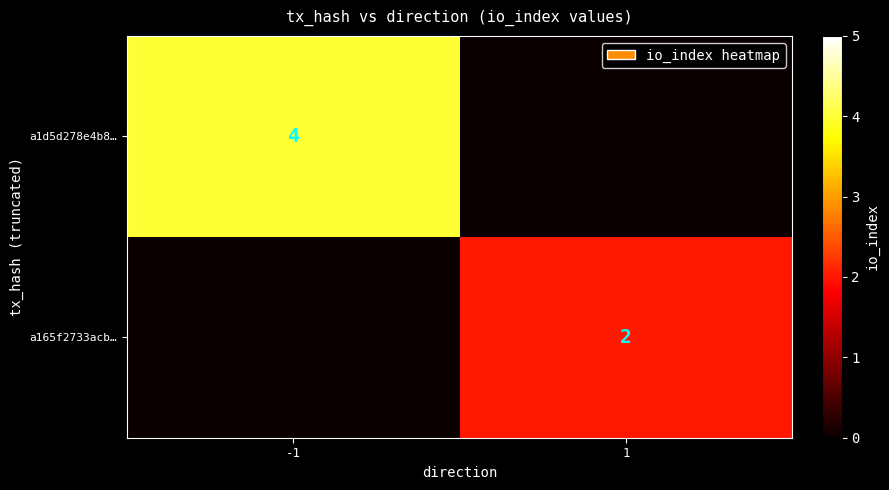

The a165f2733acb… series shows 2 at 1. True or false?

True